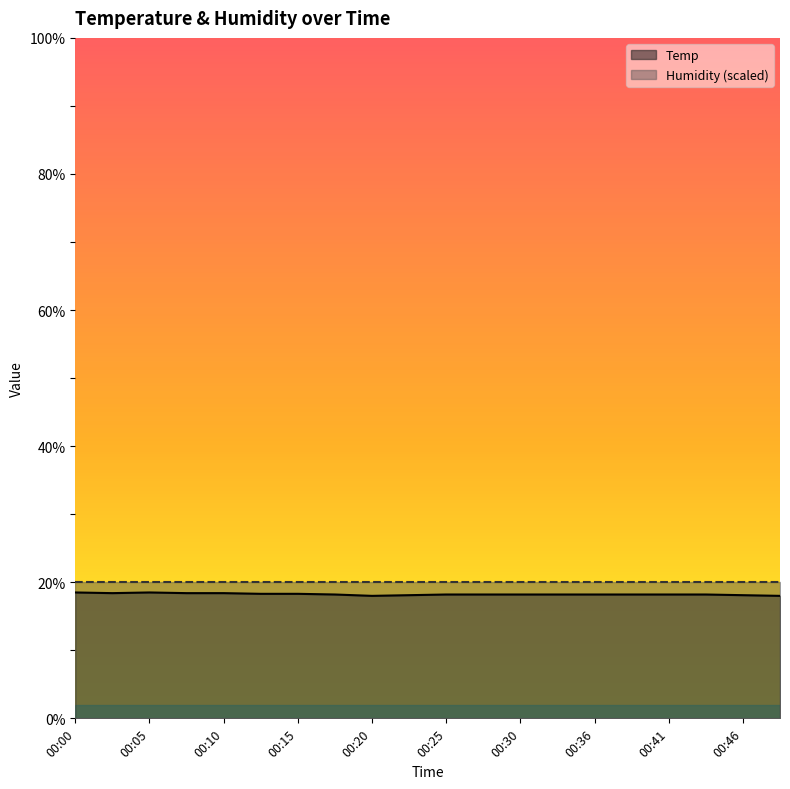

Which category has the highest value across all series?

00:00